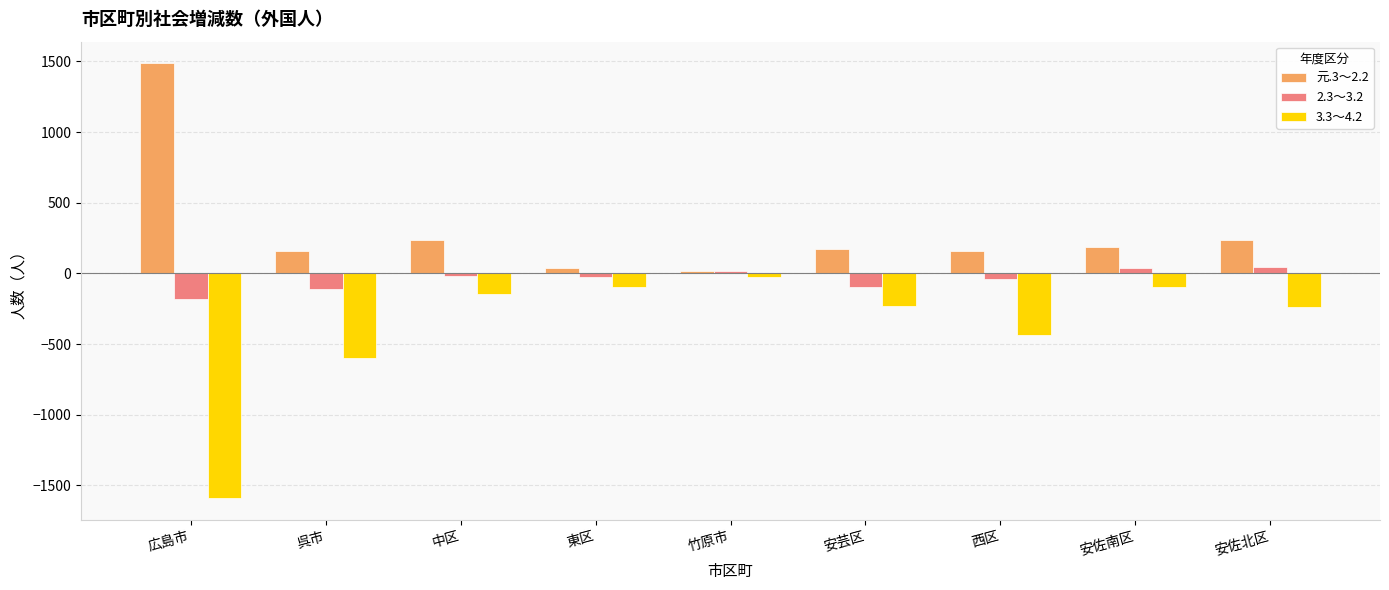

How many values in the 3.3～4.2 series exceed -234?

4